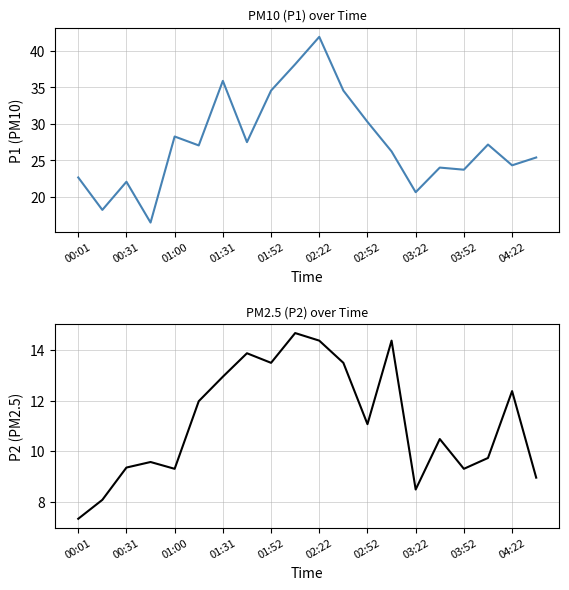

How many data points in P2 are above 11?

10